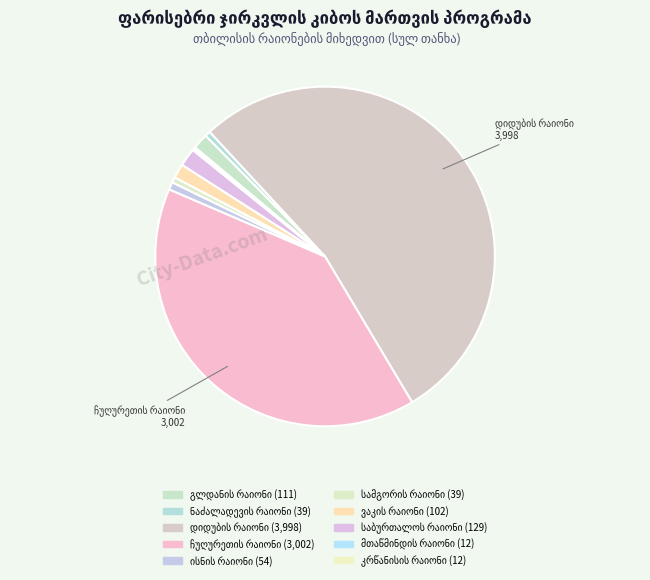

Rank the categories by value from highest to lowest.

დიდუბის რაიონი, ჩუღურეთის რაიონი, საბურთალოს რაიონი, გლდანის რაიონი, ვაკის რაიონი, ისნის რაიონი, ნაძალადევის რაიონი, სამგორის რაიონი, მთაწმინდის რაიონი, კრწანისის რაიონი